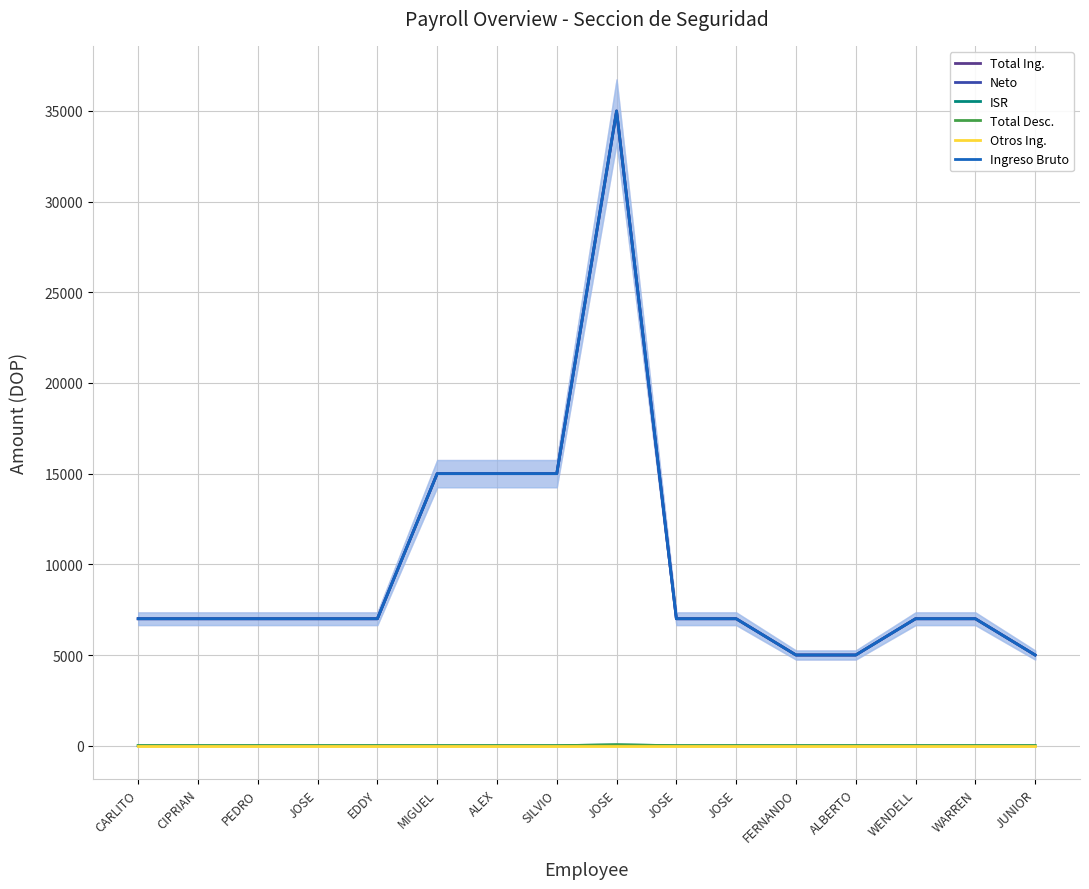

What is the label of the 3rd point from the right?

WENDELL